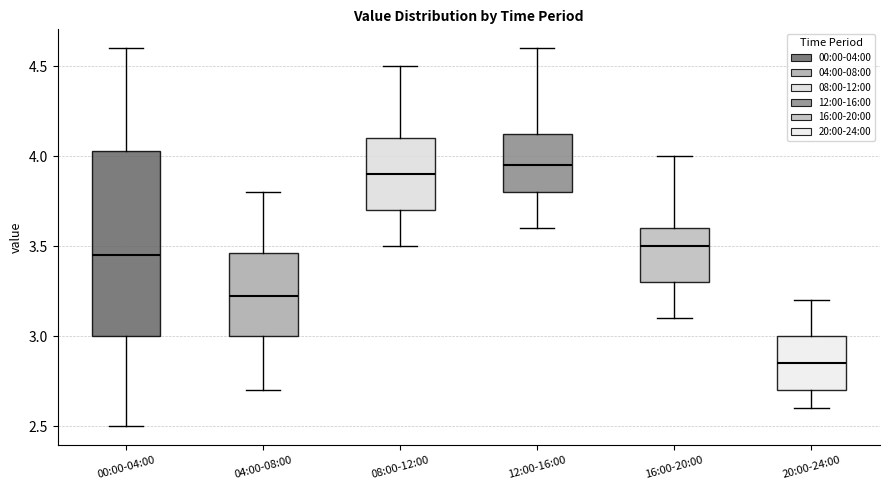

Which box's median line is the lowest?

20:00-24:00